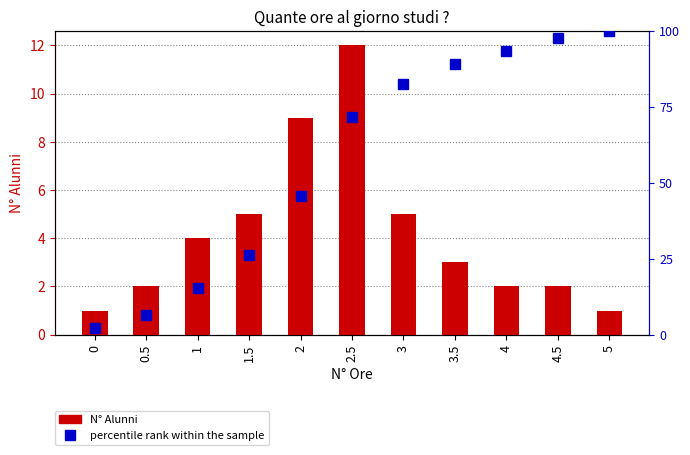

At which label does N° Alunni first exceed 3?

1